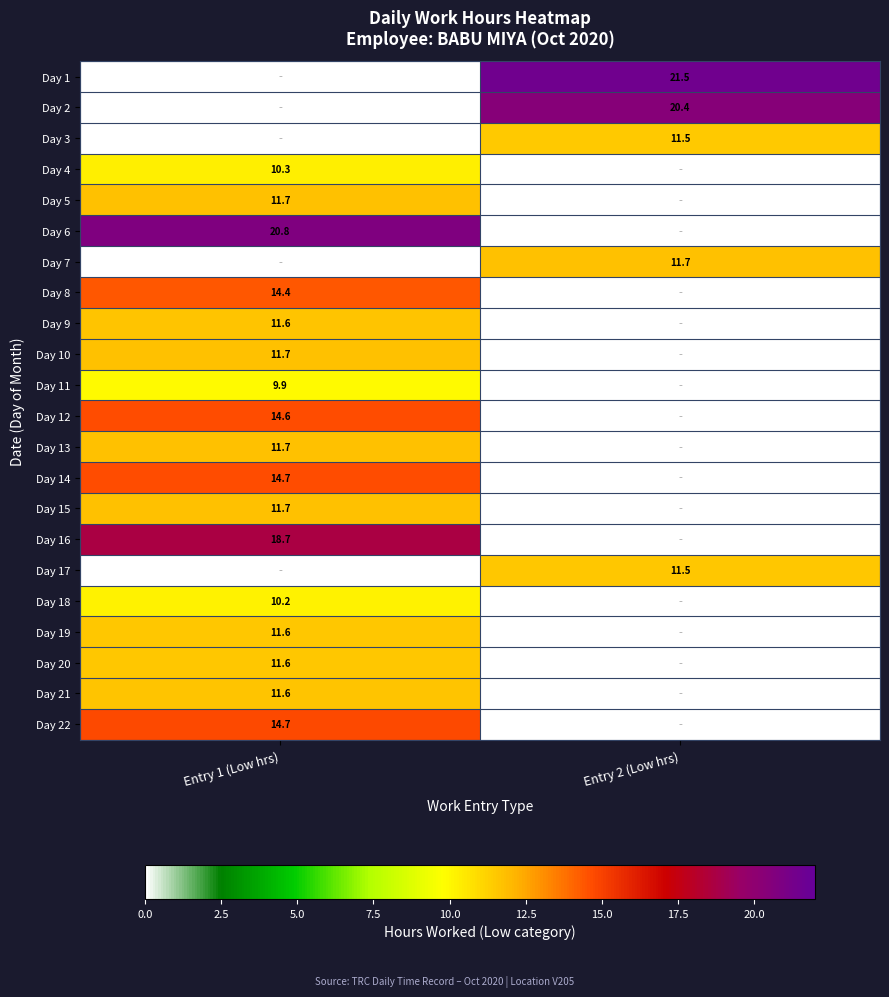

The Day 19 series shows 6.4 at Entry 1 (Low hrs). True or false?

False